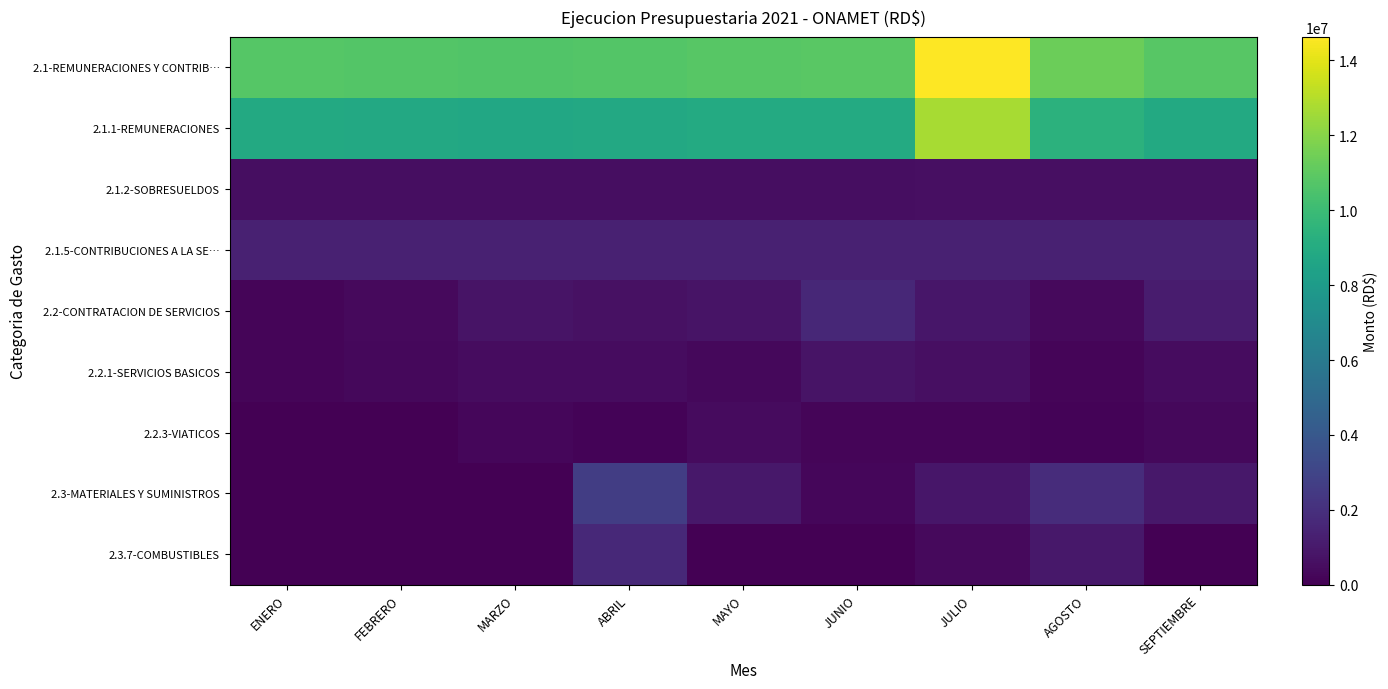

What is the spread (max minus min) of values at JULIO?

14418965.8